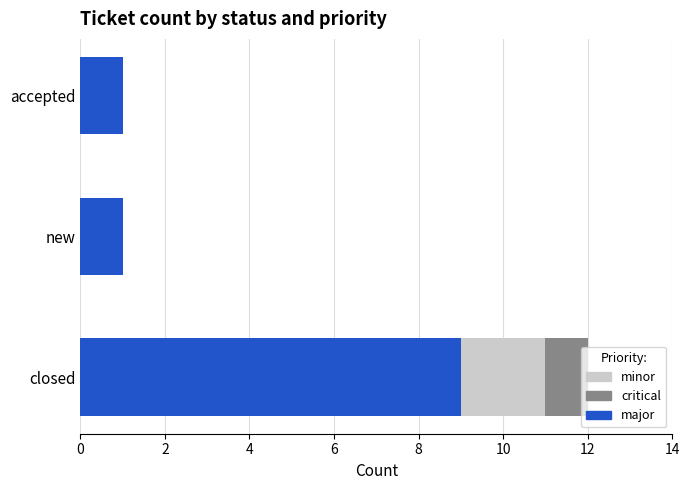

What are all the series names shown in the legend?

minor, critical, major